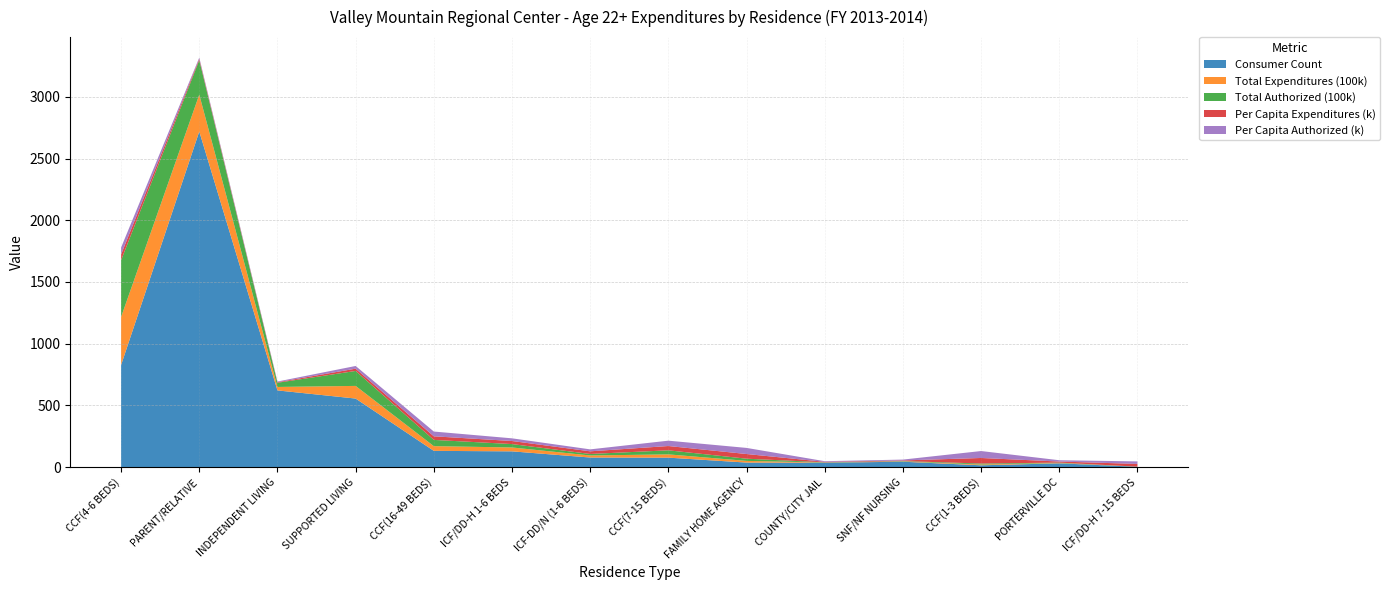

Reading right to left, transcribe all the data shown in this chart.

Consumer Count: 2.0	30.0	14.0	43.0	35.0	36.0	76.0	77.0	127.0	131.0	555.0	621.0	2720.0	827.0
Total Expenditures (100k): 0.4	2.6	6.3	2.2	1.4	13.7	26.5	16.6	31.5	38.2	102.6	28.0	298.6	389.2
Total Authorized (100k): 0.4	3.2	7.9	3.0	1.8	17.8	32.9	12.2	27.6	50.6	121.2	34.0	279.2	460.4
Per Capita Expenditures (k): 22.2	8.7	45.1	5.2	4.0	37.9	34.8	21.6	24.8	29.1	18.5	4.5	11.0	47.1
Per Capita Authorized (k): 20.5	10.5	56.3	6.9	5.1	49.5	43.3	15.8	21.7	38.6	21.9	5.5	10.3	55.7